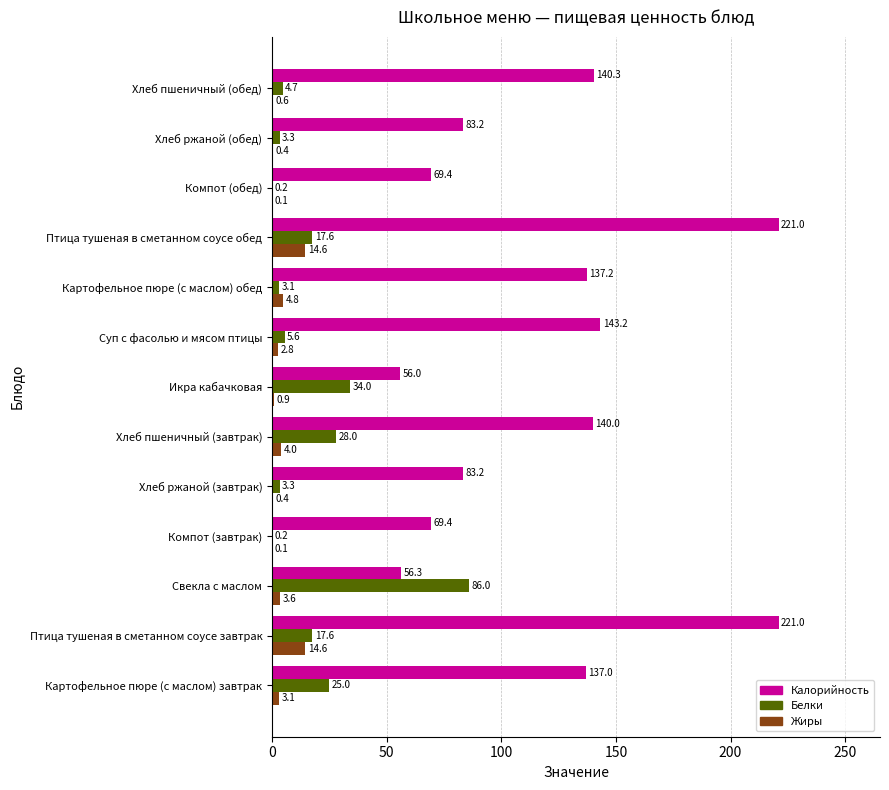

What is the maximum value shown in the chart?

221.0